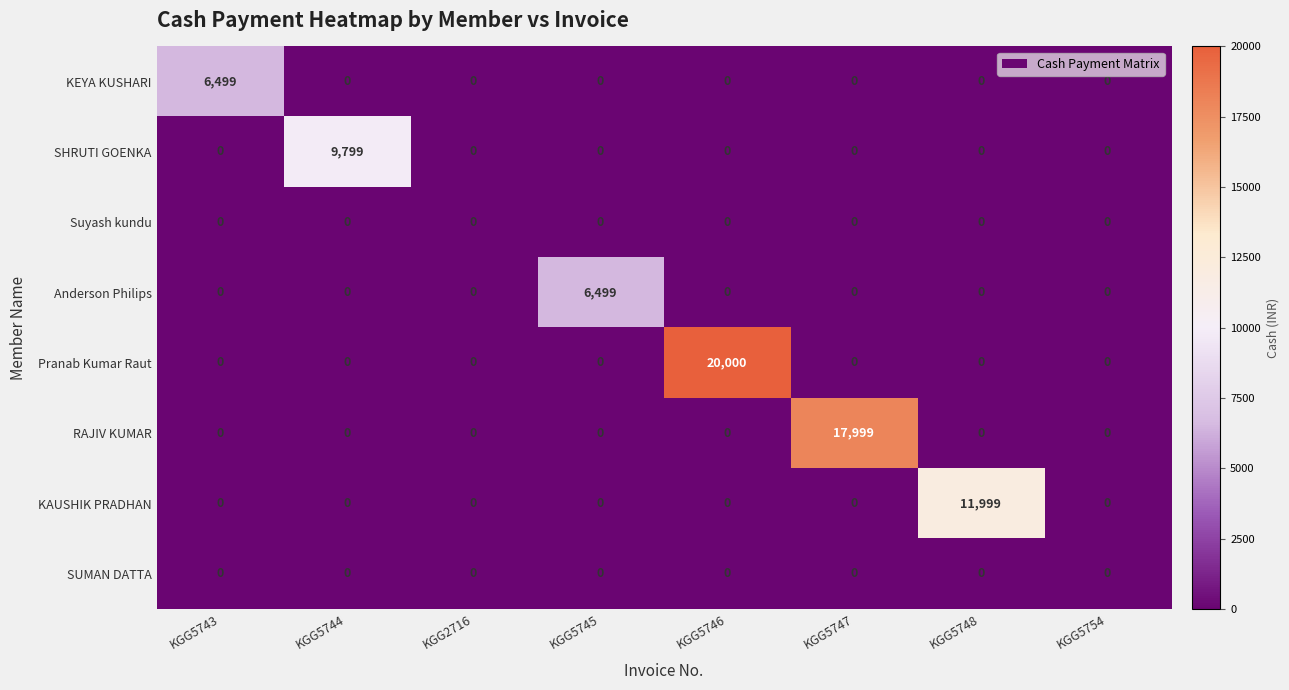

Which series changed the most between KGG5743 and KGG5747?

RAJIV KUMAR